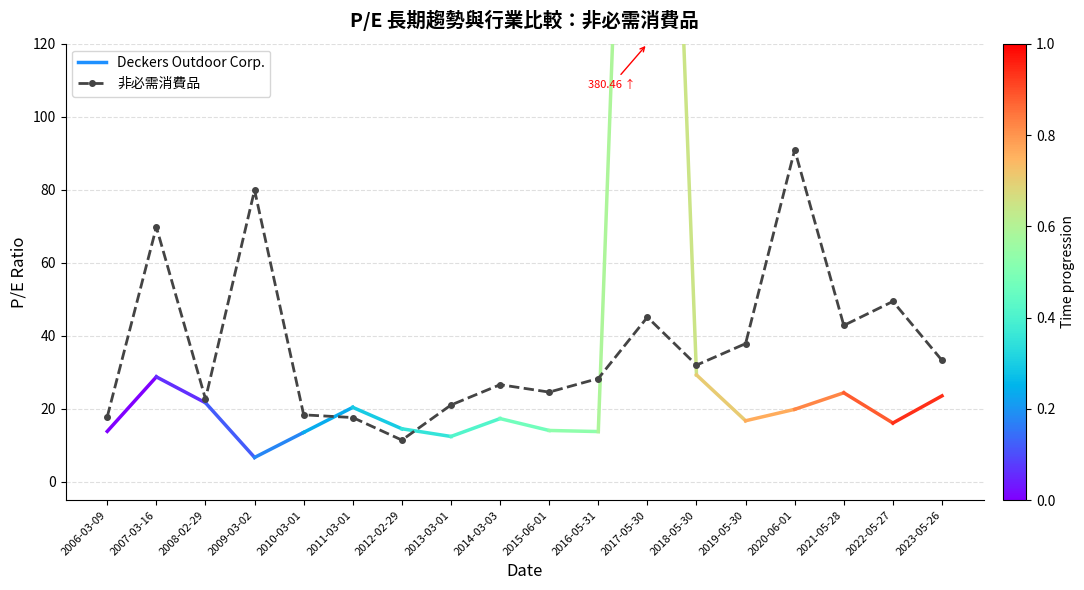

Between 2008-02-29 and 2020-06-01, which is larger?

2020-06-01